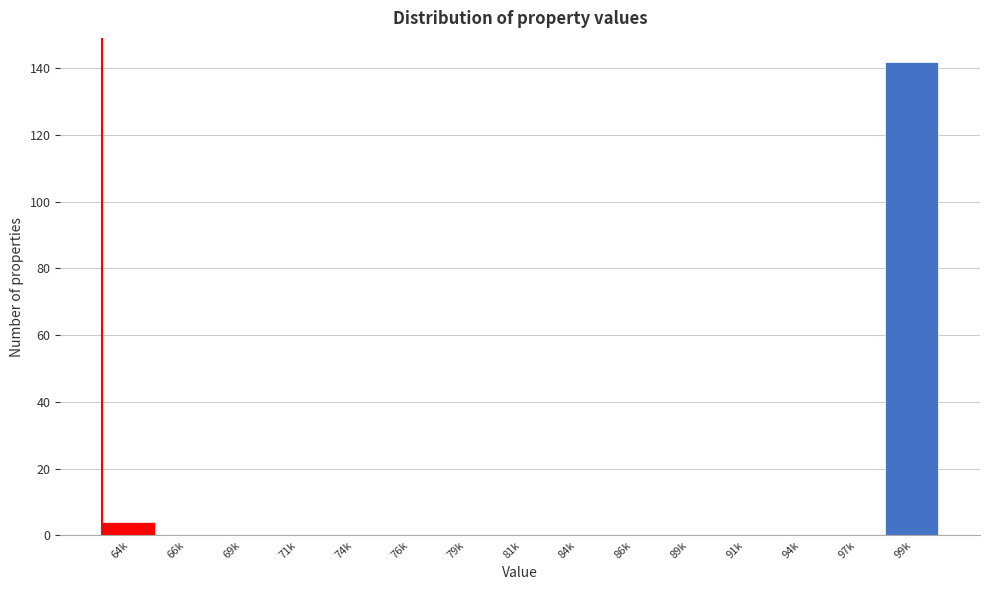

Reading left to right, transcribe all the data shown in this chart.

64k=4	66k=0	69k=0	71k=0	74k=0	76k=0	79k=0	81k=0	84k=0	86k=0	89k=0	91k=0	94k=0	97k=0	99k=142